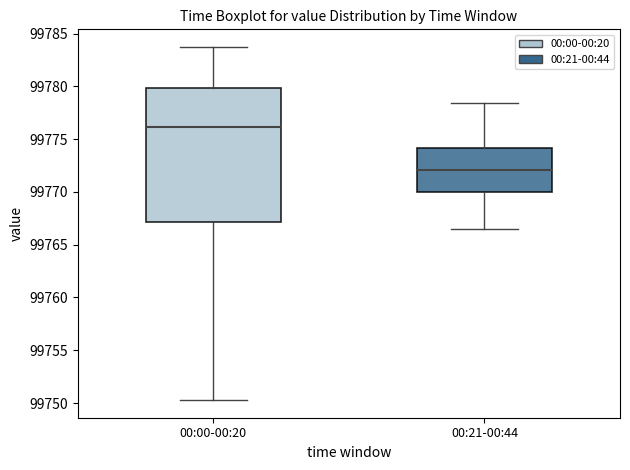

Reading left to right, transcribe this box plot: for each box, give where its median line is, the range the box spans, and where its two whiskers end, as read against the y-axis. The values are not printed on the chart, so give them approximately, as read against the axis.

00:00-00:20: median 99776.0, box 99767.0 to 99780.0, whiskers 99750.5 to 99783.5
00:21-00:44: median 99772.0, box 99770.0 to 99774.0, whiskers 99766.5 to 99778.5